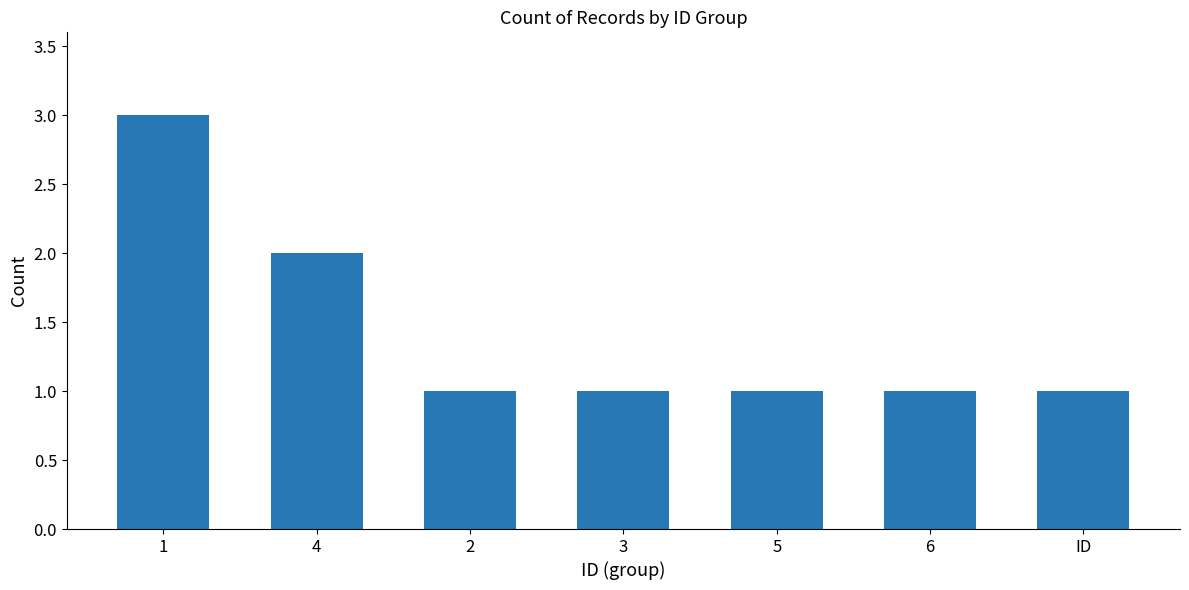

Reading right to left, extract all data points from this chart.

1	1	1	1	1	2	3